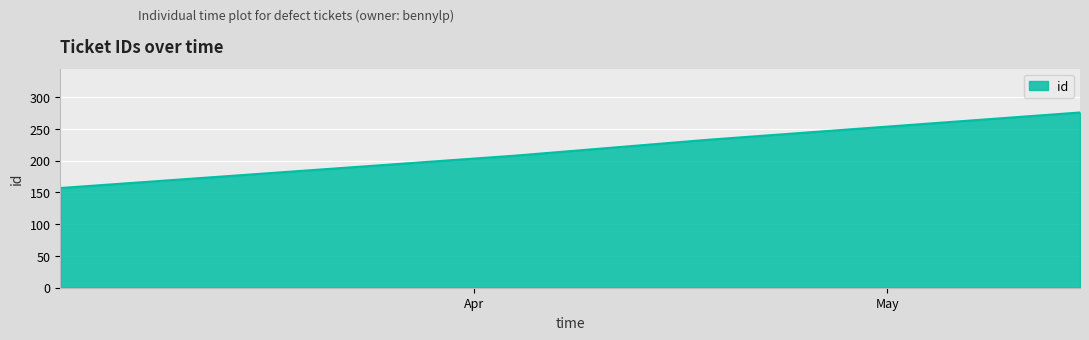

What is the difference between the maximum and minimum values?

119